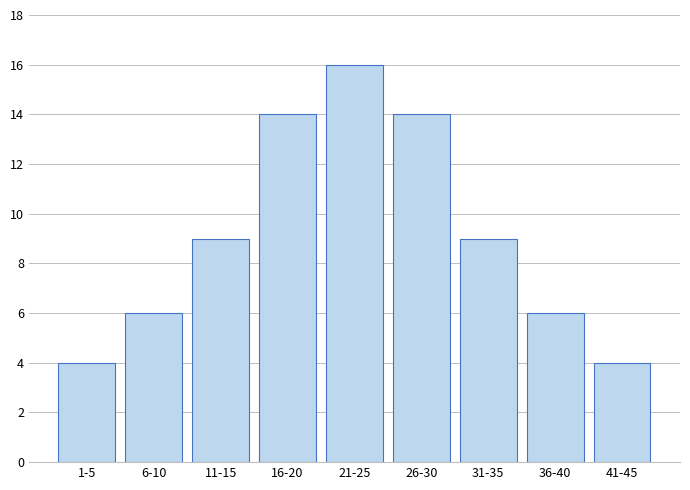

Reading left to right, transcribe all the data shown in this chart.

1-5=4	6-10=6	11-15=9	16-20=14	21-25=16	26-30=14	31-35=9	36-40=6	41-45=4